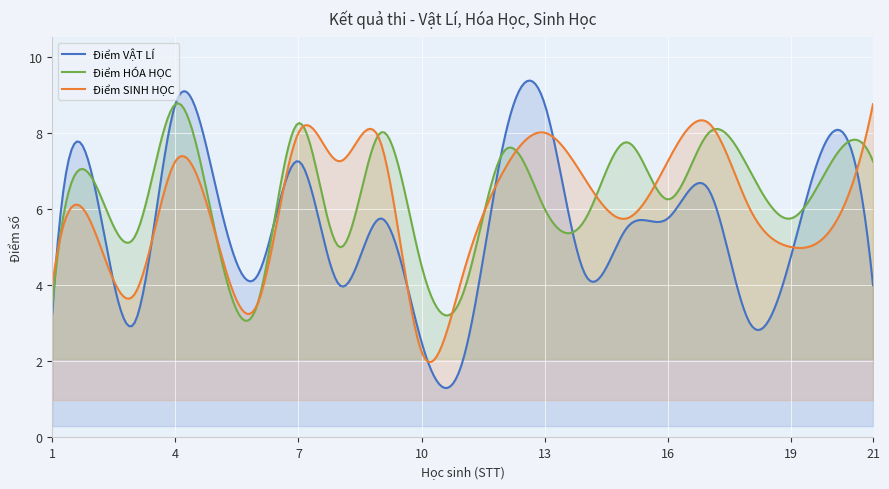

At which category does Điểm SINH HỌC reach its first local peak?

2